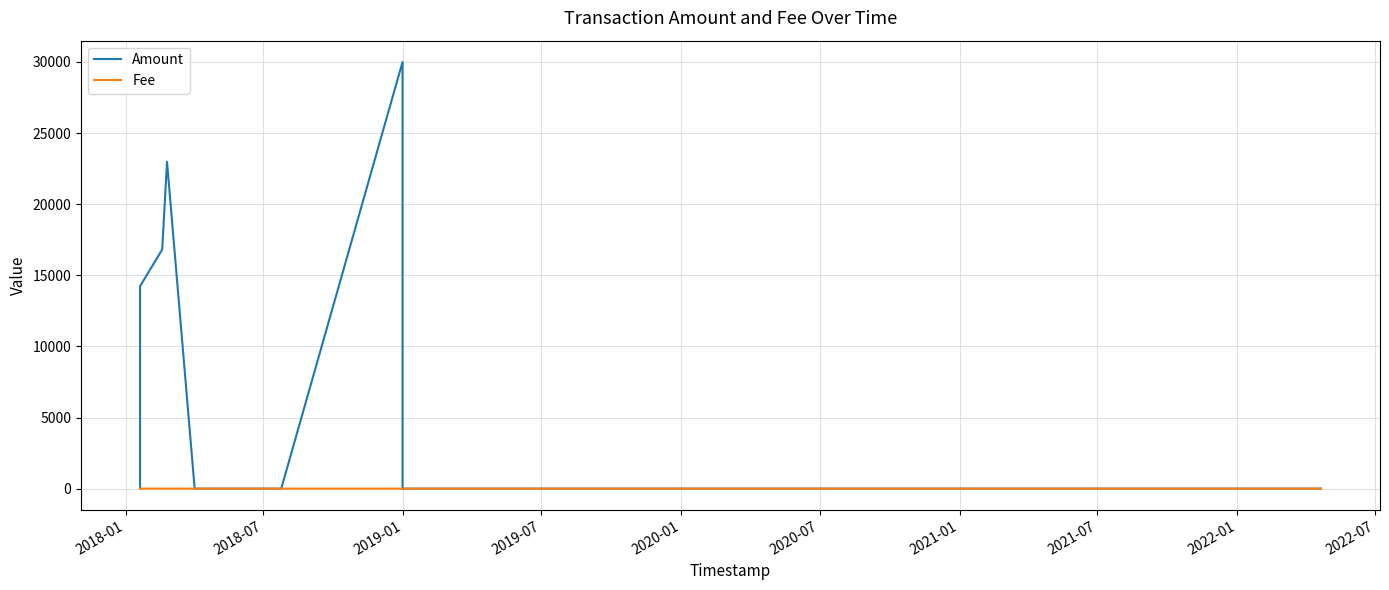

At which label is Fee closest to 1?

2018-01